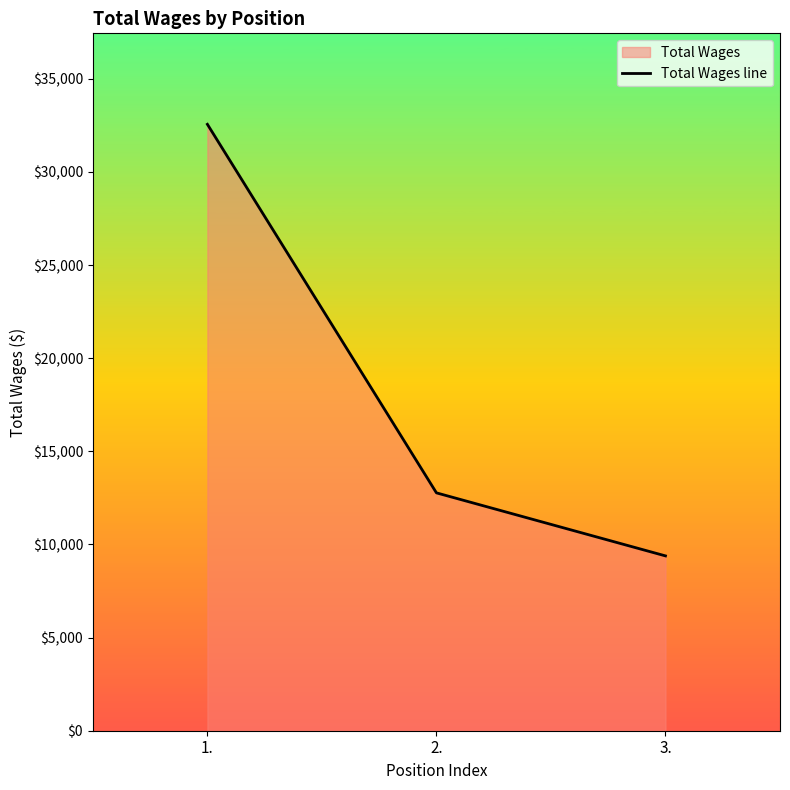

The value at 2. is 6008. True or false?

False